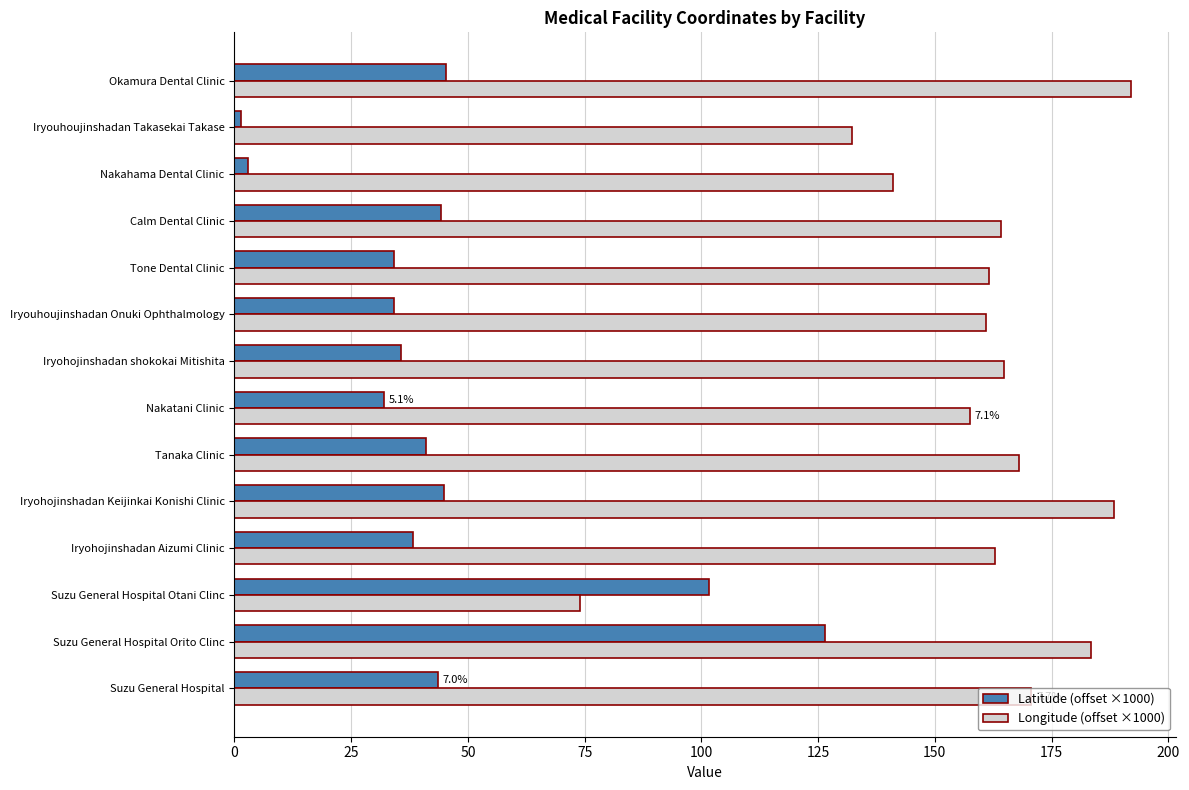

Between Suzu General Hospital and Iryouhoujinshadan Onuki Ophthalmology, which series saw the biggest shift?

Longitude (offset ×1000)